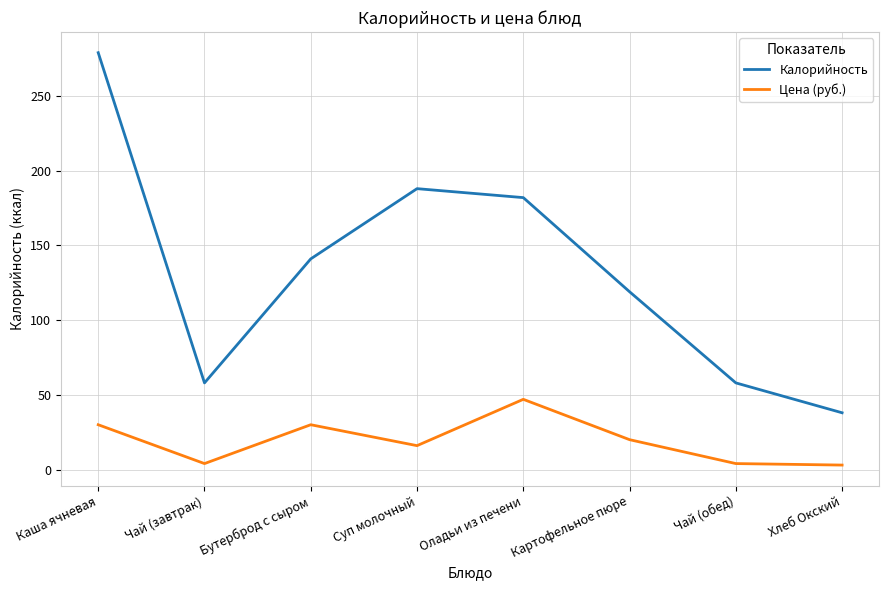

At which label does Калорийность reach its peak?

Каша ячневая